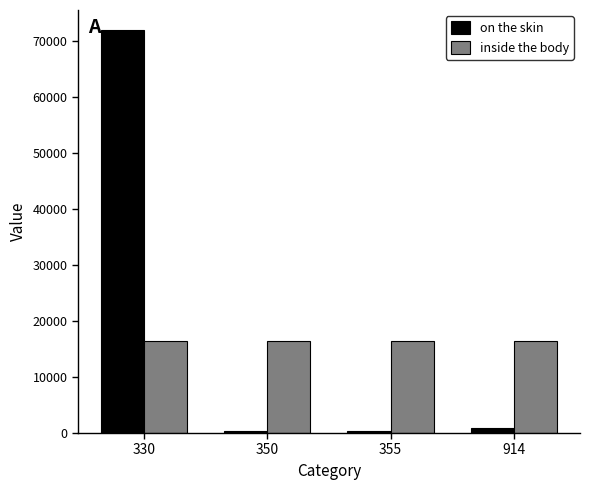

The value of on the skin at 330 is 72020. True or false?

True